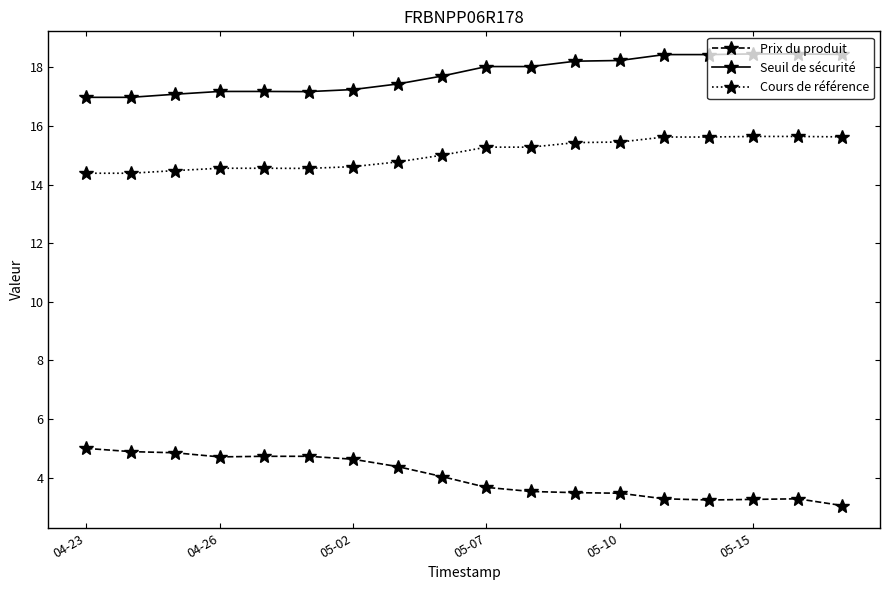

True or false: Seuil de sécurité and Cours de référence intersect in this chart.

False